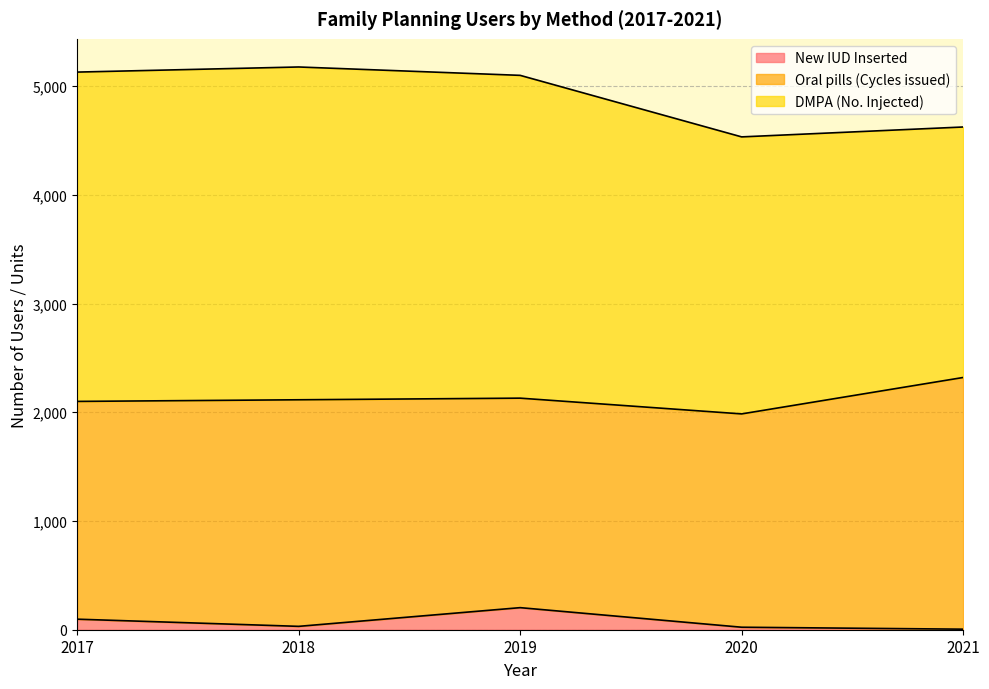

What is the minimum value for Oral pills (Cycles issued)?

1927